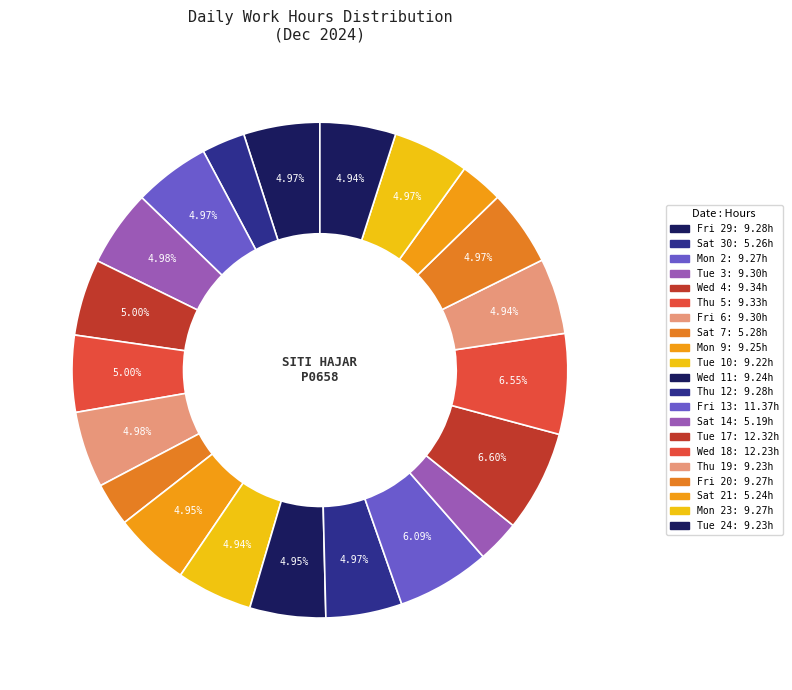

Count the number of slices in the pie.

21